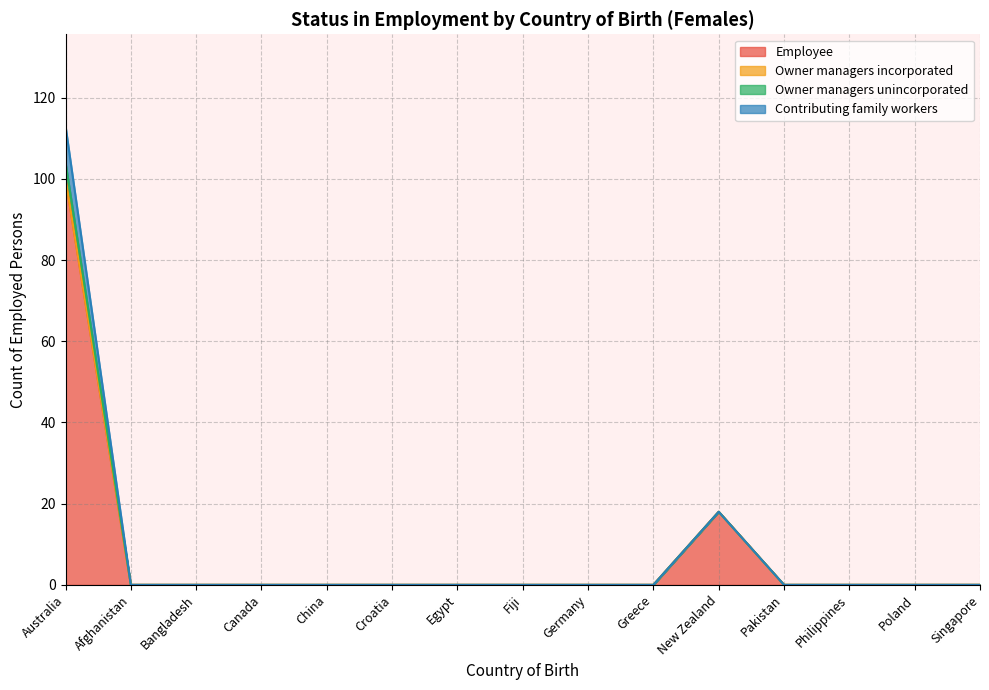

Is it true that Owner managers unincorporated equals 0 at Afghanistan?

True